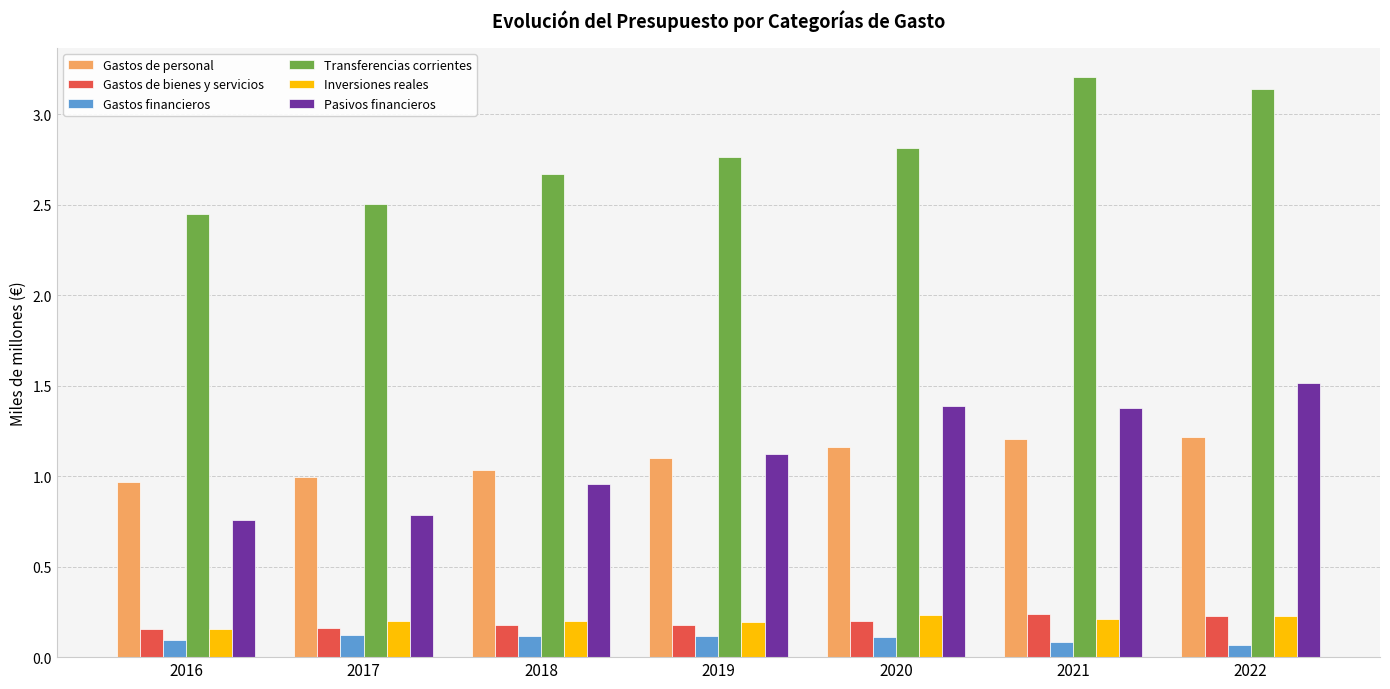

What is the maximum value shown in the chart?

3.2